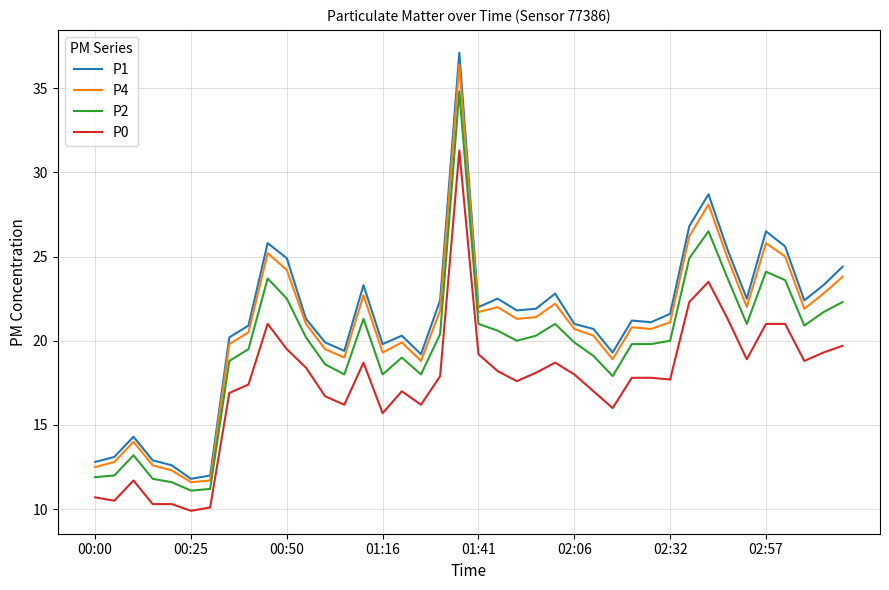

What is the smallest value displayed?

9.9